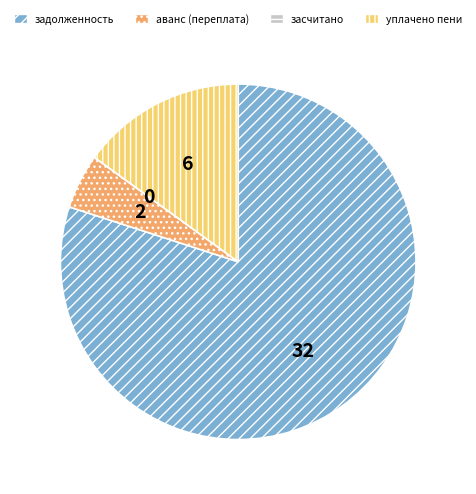

Does задолженность represent more than half of the total?

Yes